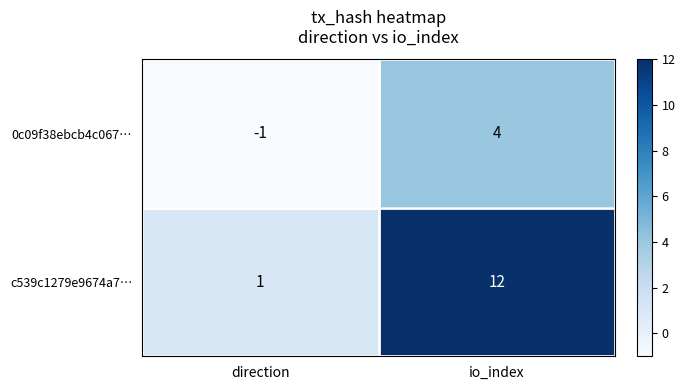

How many series are shown in this chart?

2